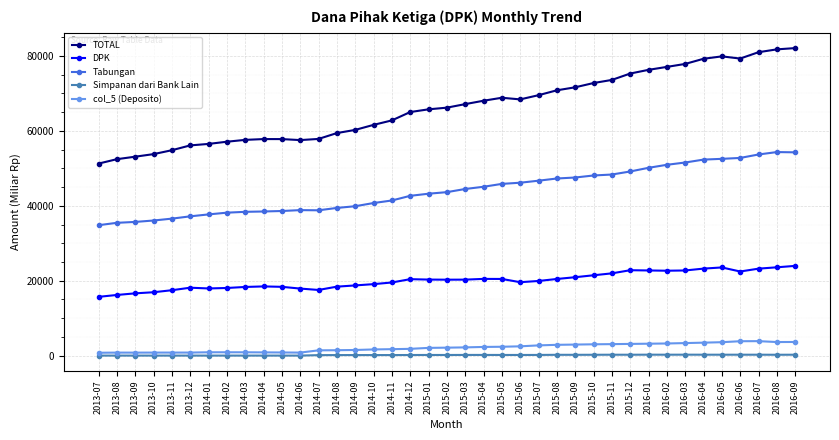

True or false: Tabungan and DPK intersect in this chart.

False